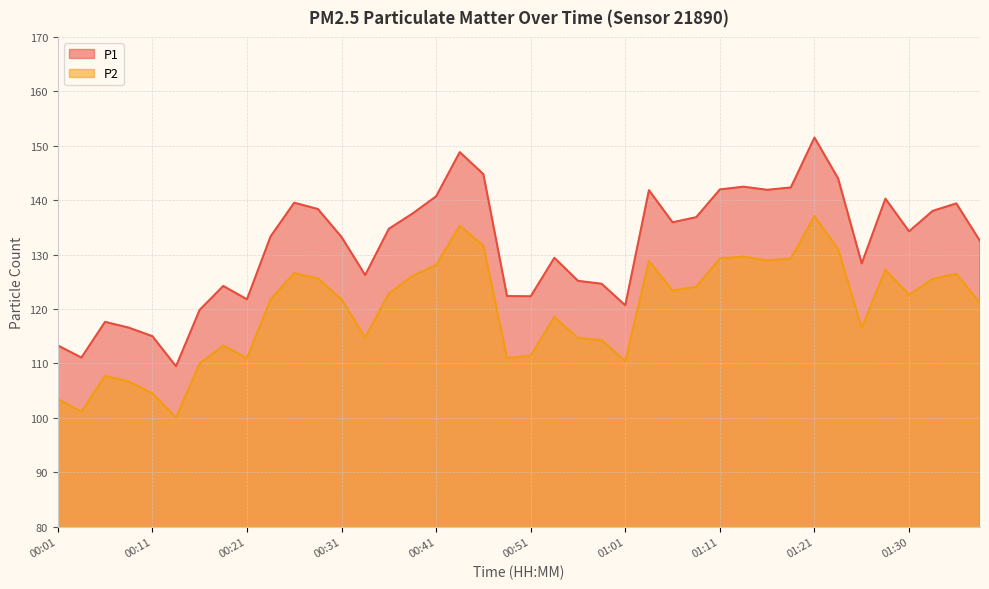

Reading right to left, list all the values displayed in this chart.

P1: 132.5	139.4	138.0	134.3	140.3	128.4	144.0	151.5	142.3	141.9	142.5	142.0	136.9	135.9	141.8	120.7	124.6	125.2	129.4	122.3	122.4	144.8	148.8	140.7	137.5	134.7	126.2	133.2	138.4	139.5	133.3	121.8	124.2	119.8	109.5	115.0	116.6	117.6	111.1	113.3
P2: 121.1	126.5	125.5	122.6	127.2	116.5	131.0	137.0	129.3	128.9	129.6	129.3	124.1	123.4	128.8	110.4	114.3	114.7	118.5	111.4	111.0	131.6	135.3	128.1	126.1	122.8	114.8	121.8	125.6	126.6	121.7	111.0	113.3	110.0	100.0	104.5	106.7	107.7	101.1	103.4